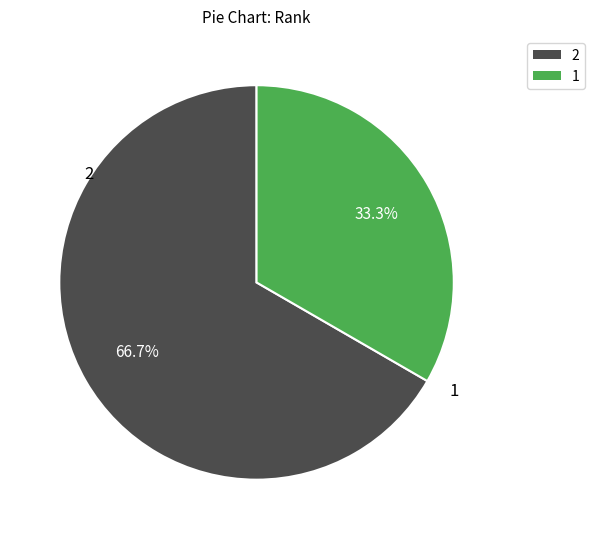

Is there a majority slice in this chart?

Yes